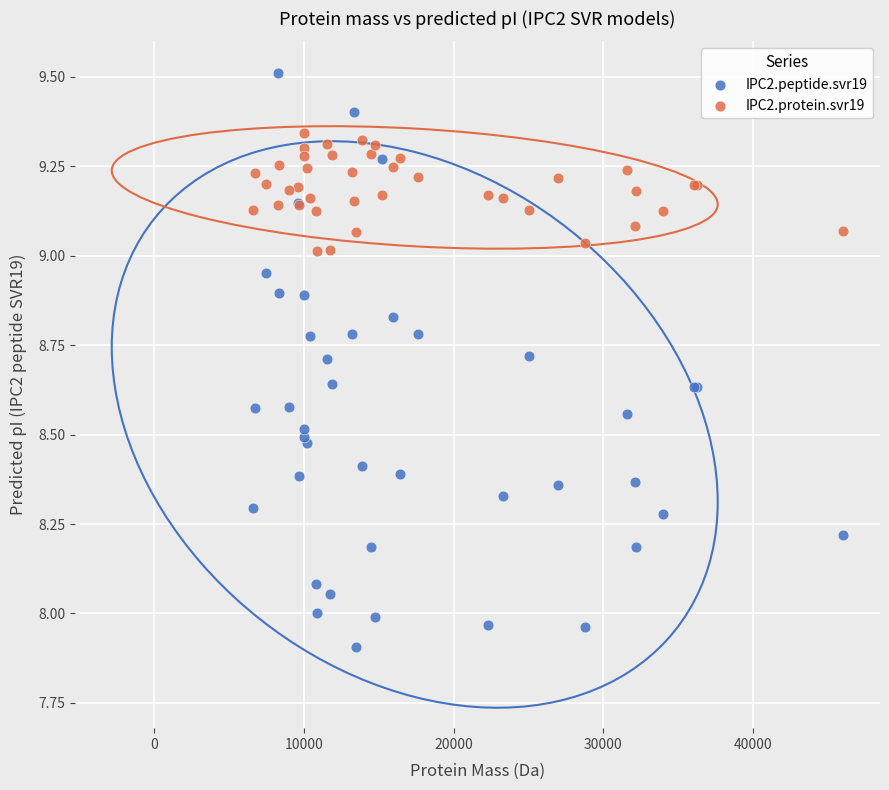

Which series has the largest Y range (max minus min)?

IPC2.peptide.svr19